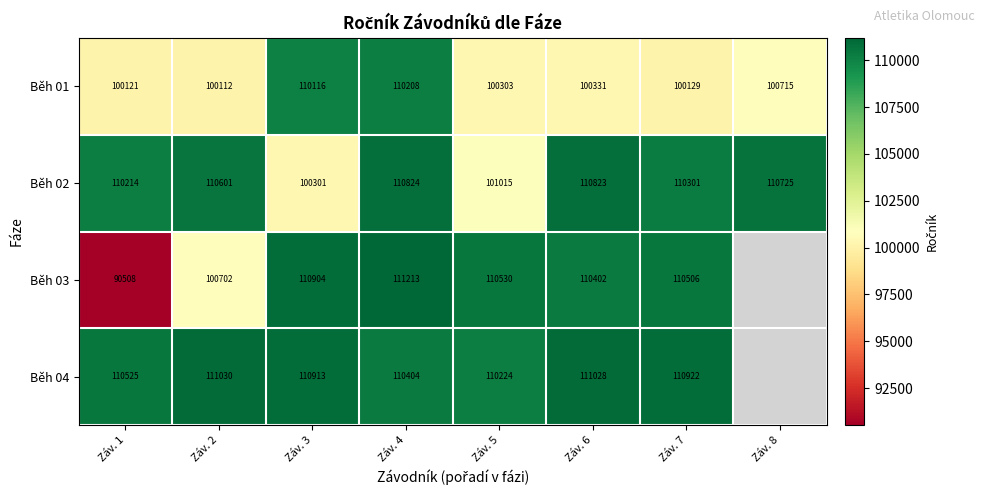

What value does the Běh 02 series have at Záv. 4?

110824